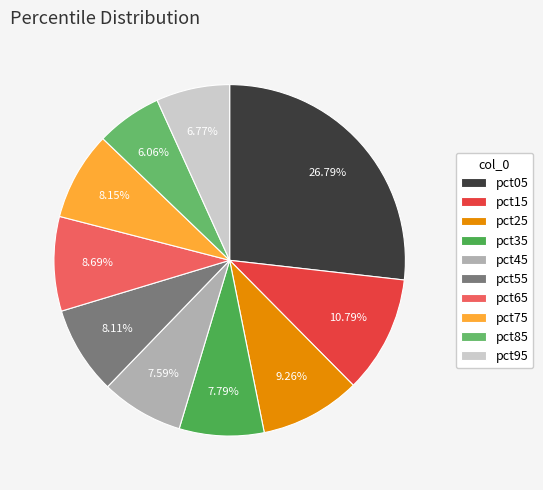

Which has a higher value, pct75 or pct85?

pct75